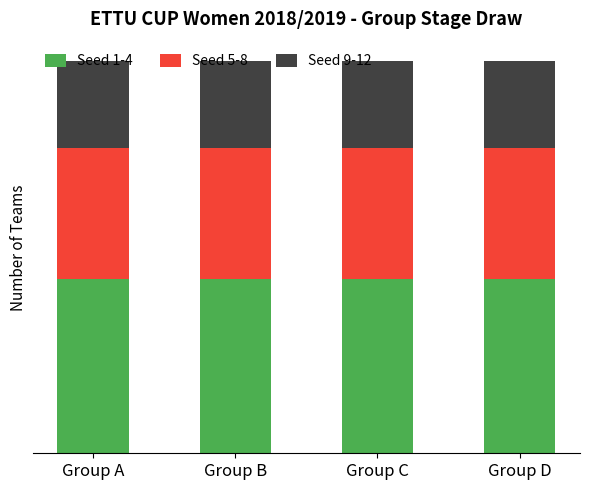

The value of Seed 5-8 at Group B is 1. True or false?

False